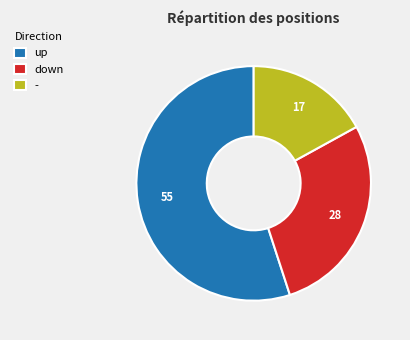

Between up and -, which is larger?

up